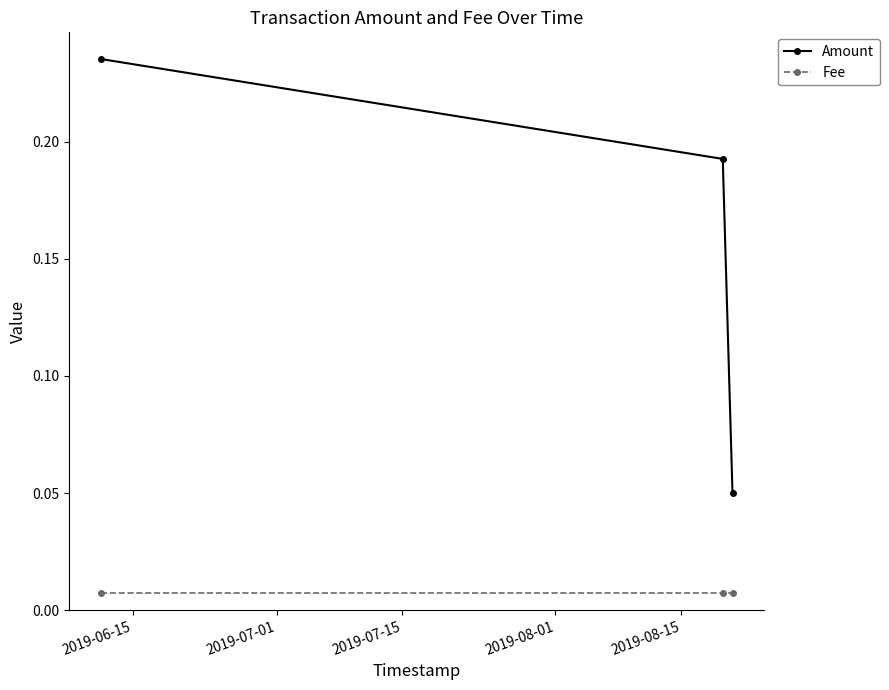

List the series in order of their peak value, lowest first.

Fee, Amount